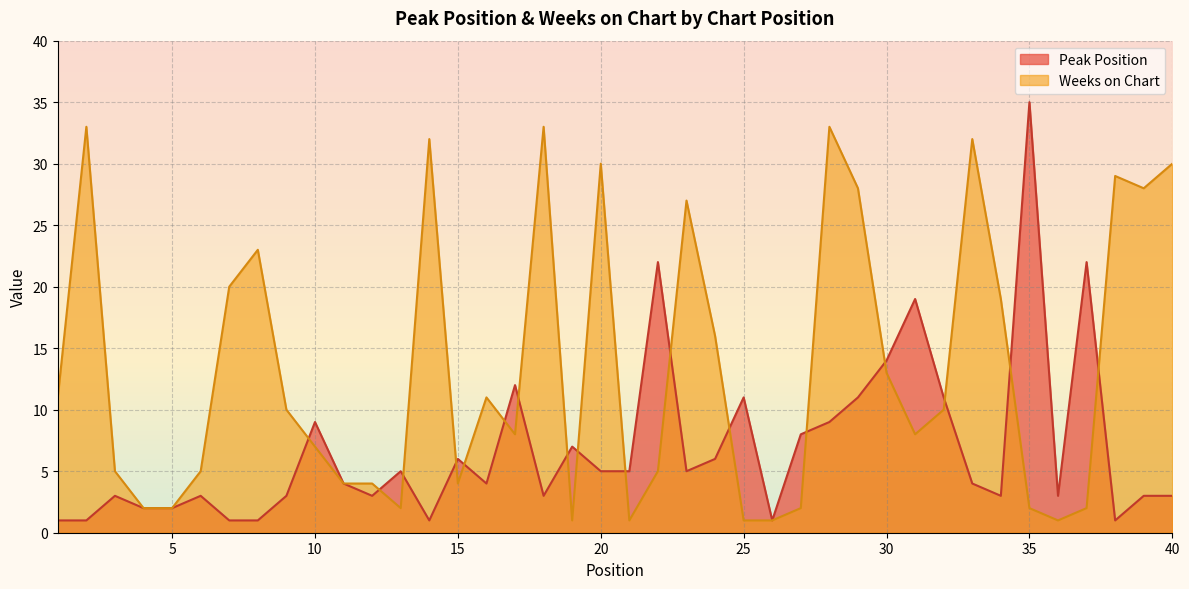

Is it true that Peak Position equals 5 at 20?

True